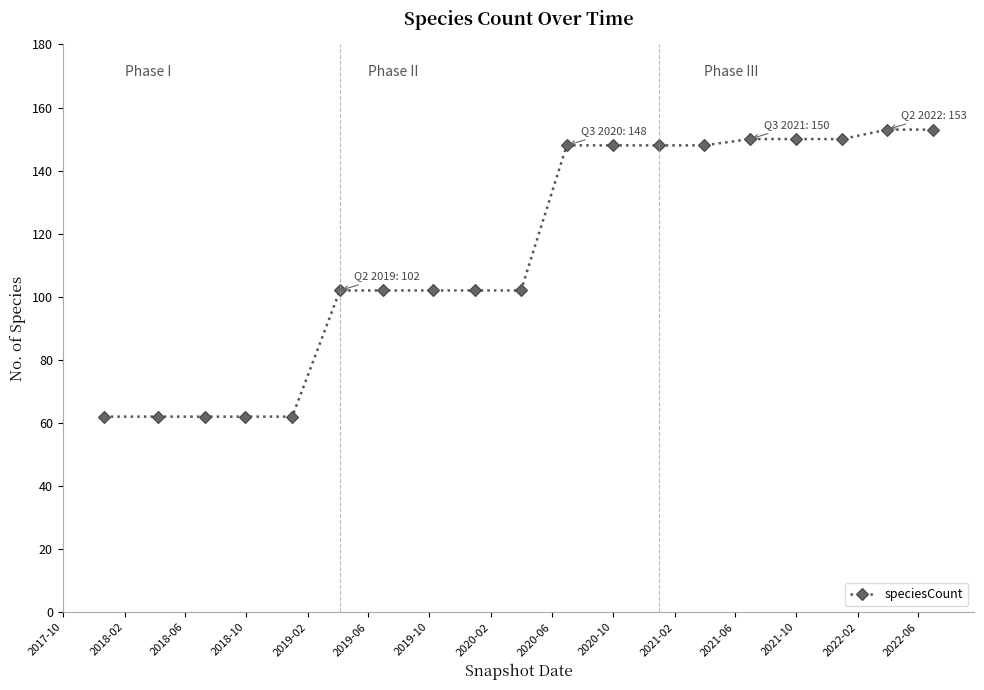

What is the value of the 10th point from the left?

102